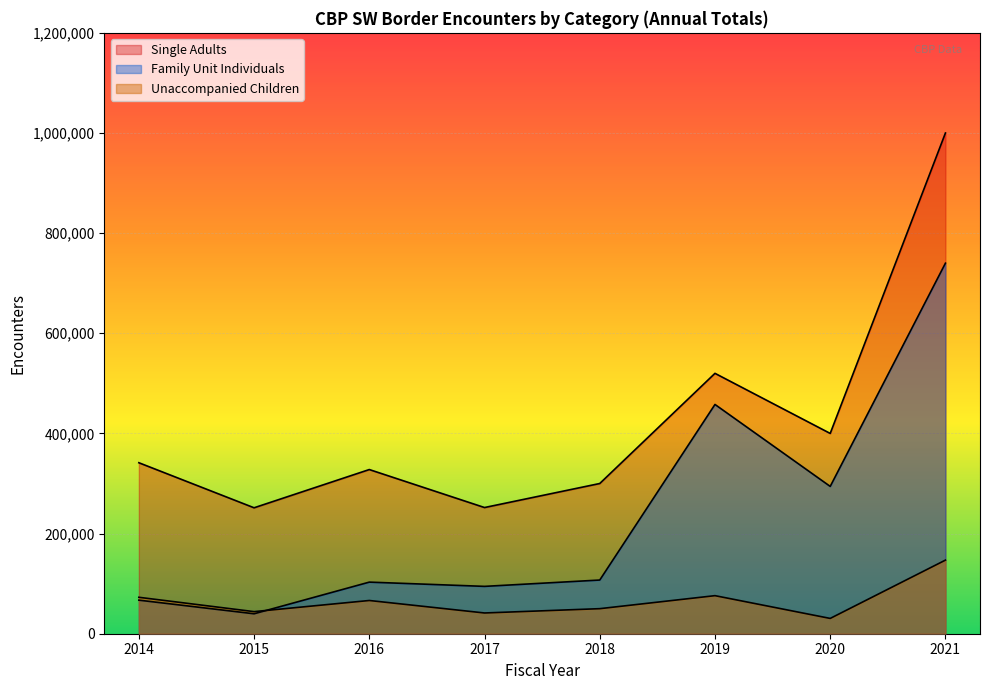

At which label does Unaccompanied Children reach its peak?

2021